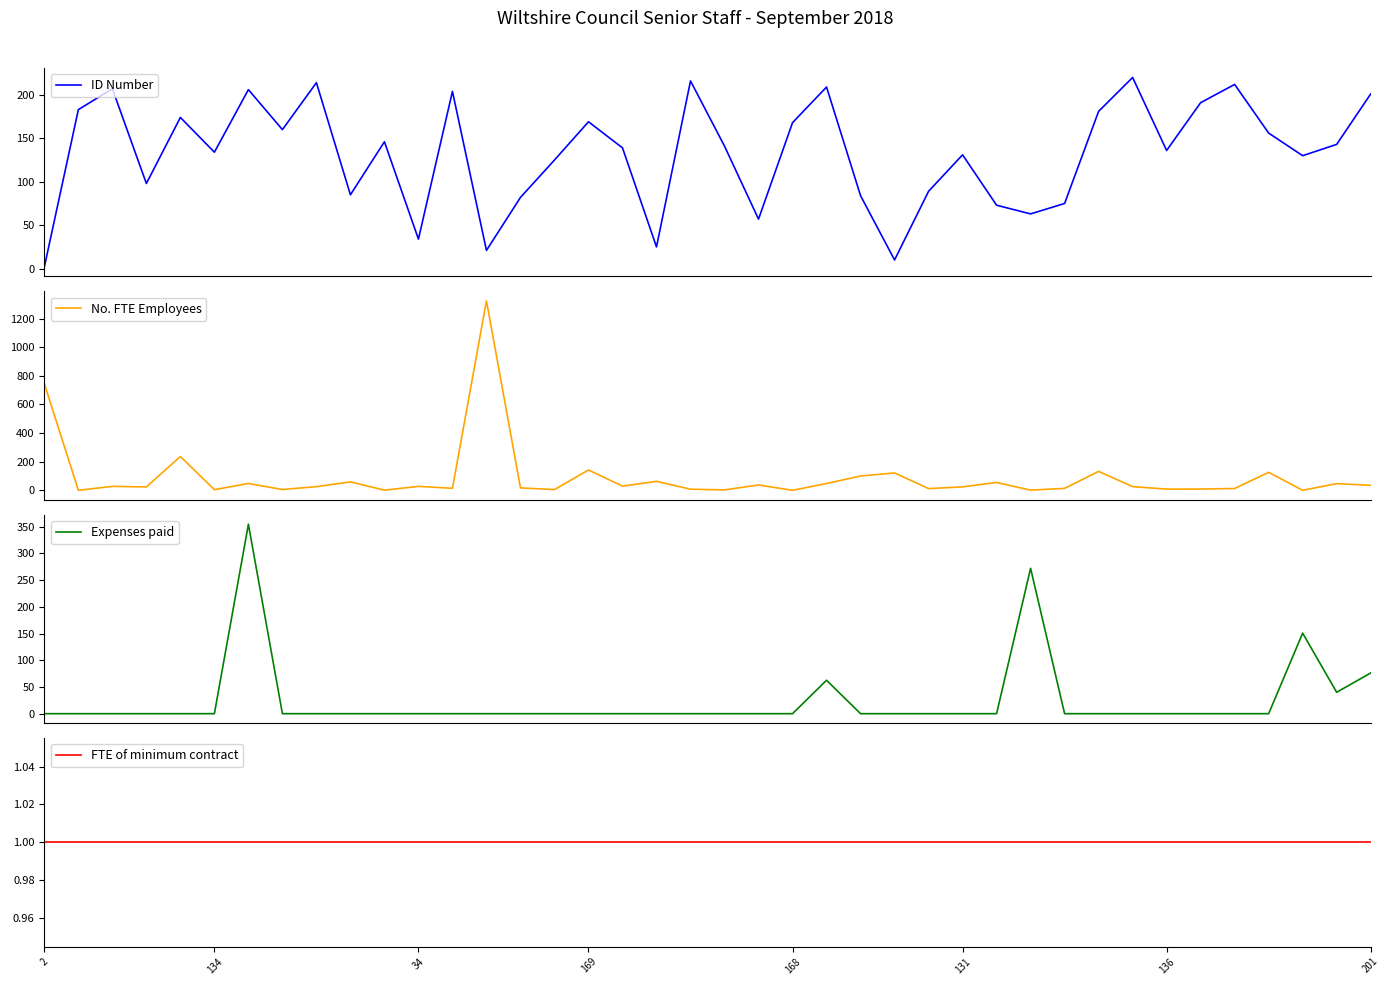

Which series has the widest spread of values?

No. FTE Employees